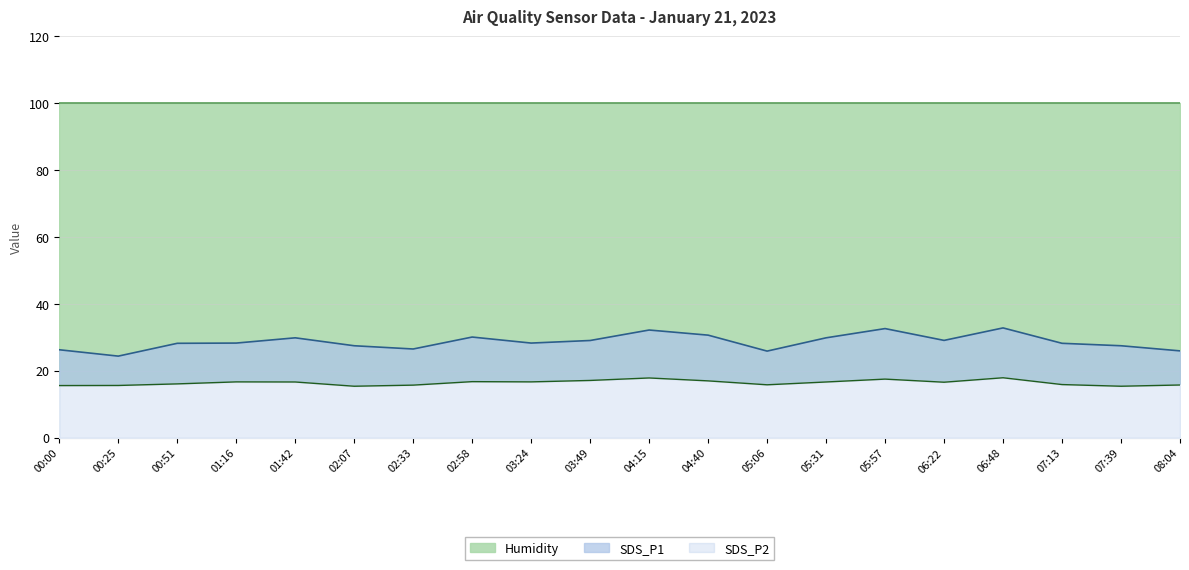

Does the chart have visible grid lines?

Yes